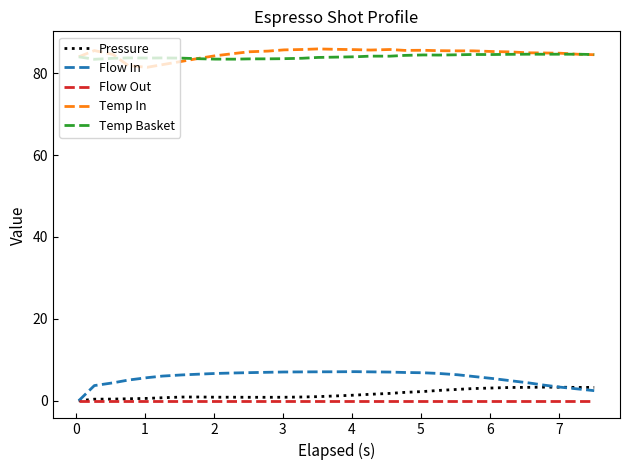

Count the number of data series in this chart.

5